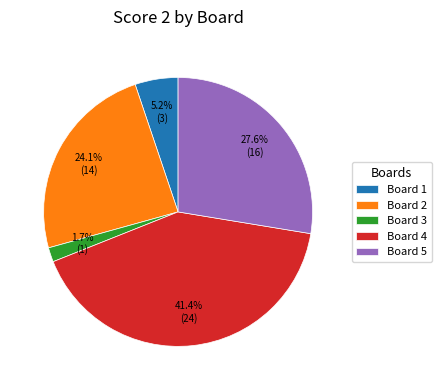

Is the sum of Board 1 and Board 5 greater than half?

No